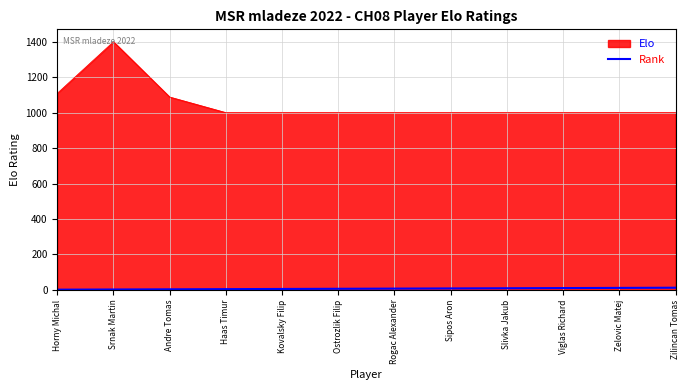

The Elo series shows 1468 at Viglas Richard. True or false?

False